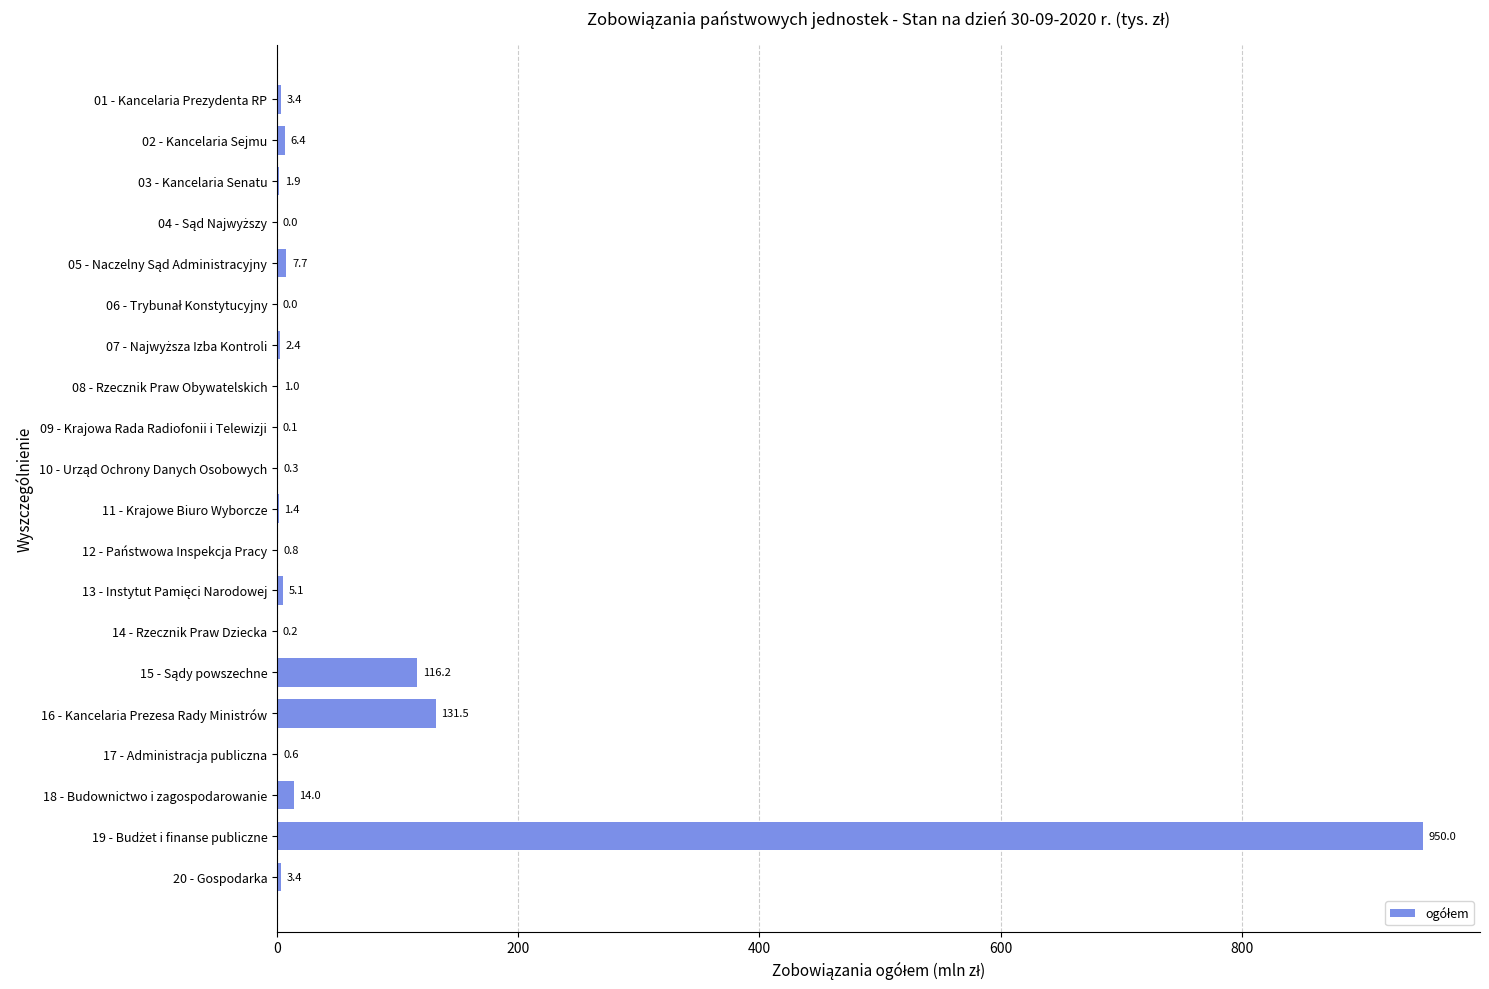

How many categories are shown in the chart?

20